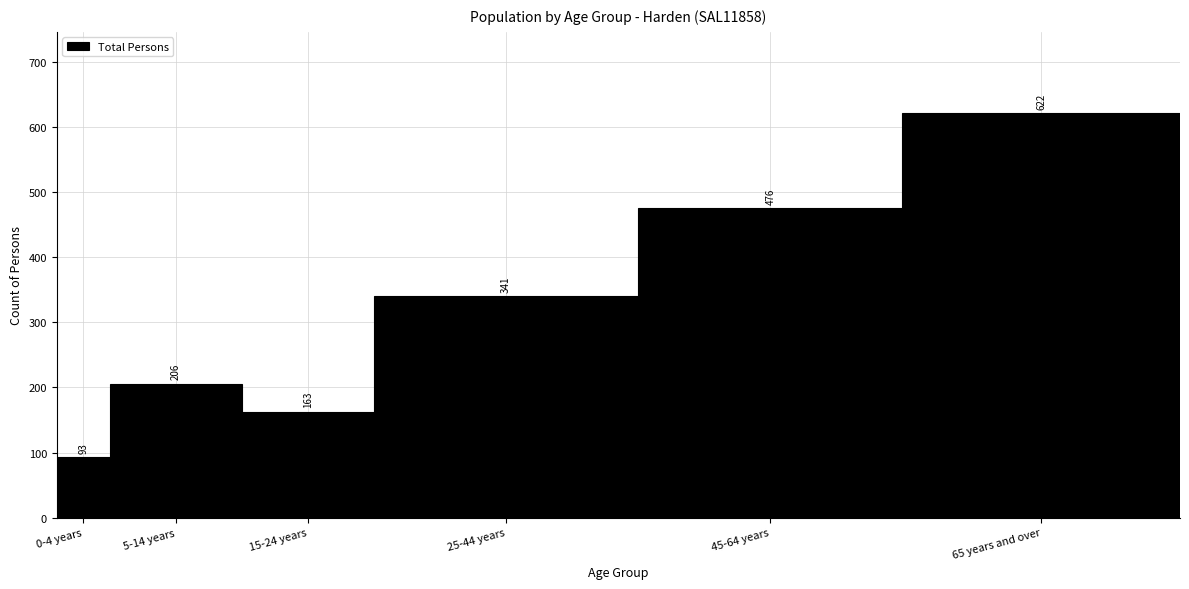

Reading left to right, extract all data points from this chart.

93	206	163	341	476	622